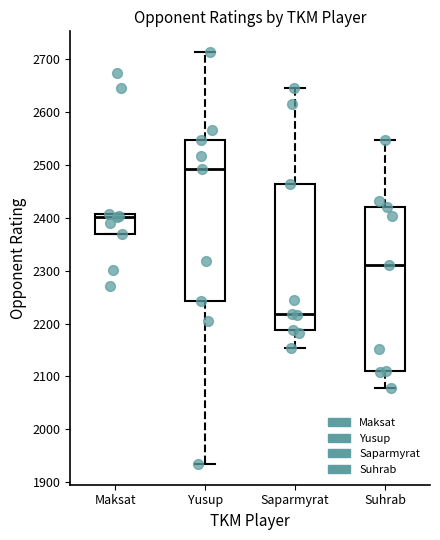

Which box's median line is the lowest?

Saparmyrat